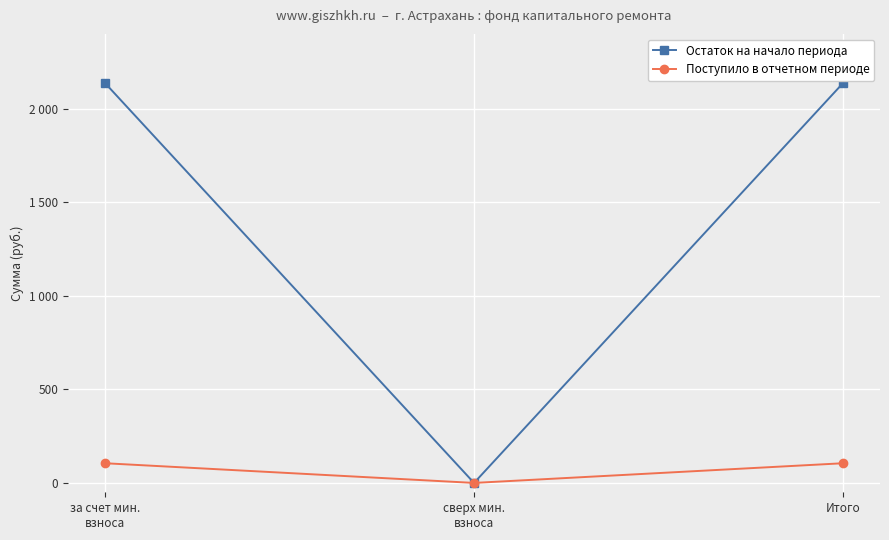

What is the sum of the Остаток на начало периода values at за счет мин.
взноса and Итого?

4274.8